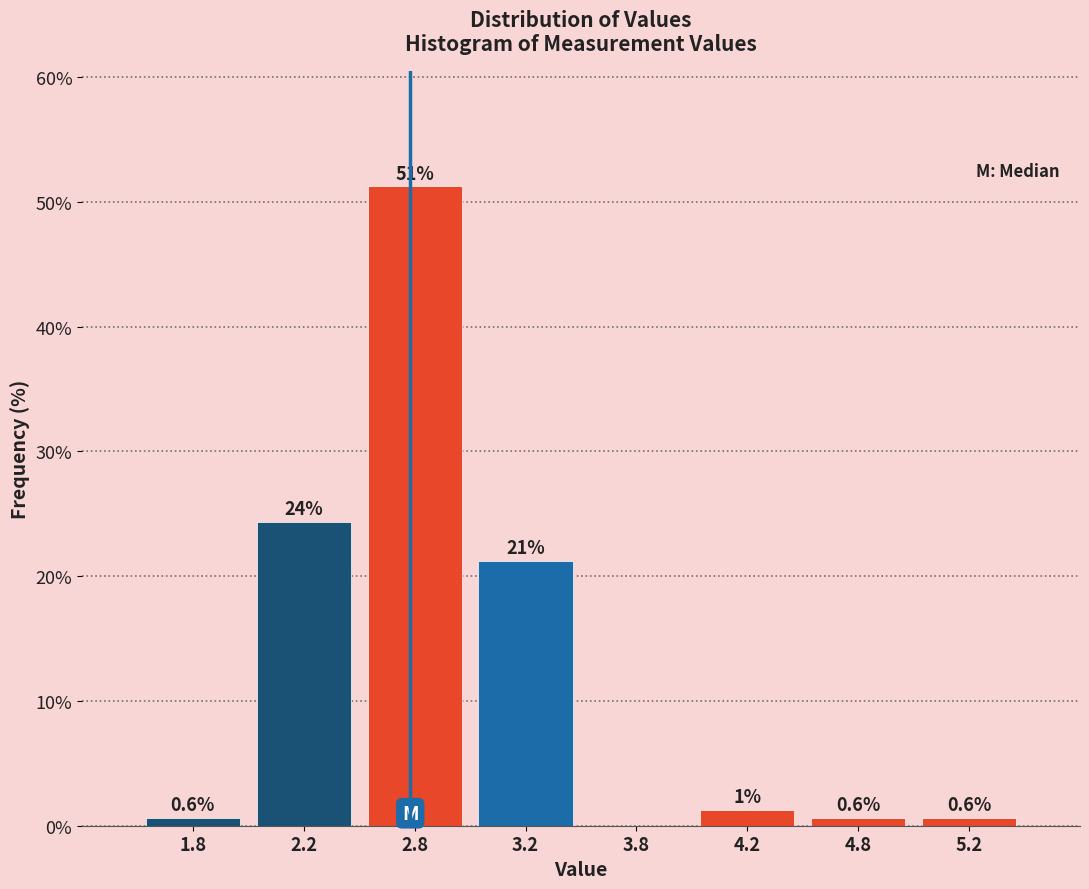

What value does the data have at 5.2?

0.6